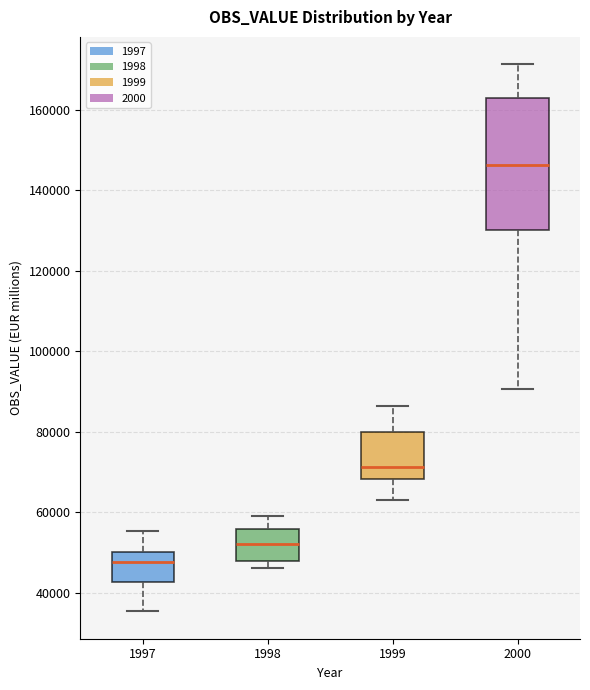

Reading left to right, read every box against the y-axis: the position of its median line, the range the box covers, and the ends of its whiskers. The values are not printed on the chart, so give them approximately, as read against the axis.

1997: median 48000, box 42000 to 50000, whiskers 36000 to 56000
1998: median 52000, box 48000 to 56000, whiskers 46000 to 60000
1999: median 72000, box 68000 to 80000, whiskers 64000 to 86000
2000: median 146000, box 130000 to 162000, whiskers 90000 to 172000